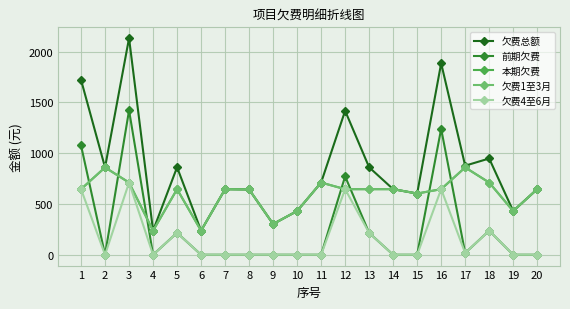

What value does the 欠费总额 series have at 6?

236.8